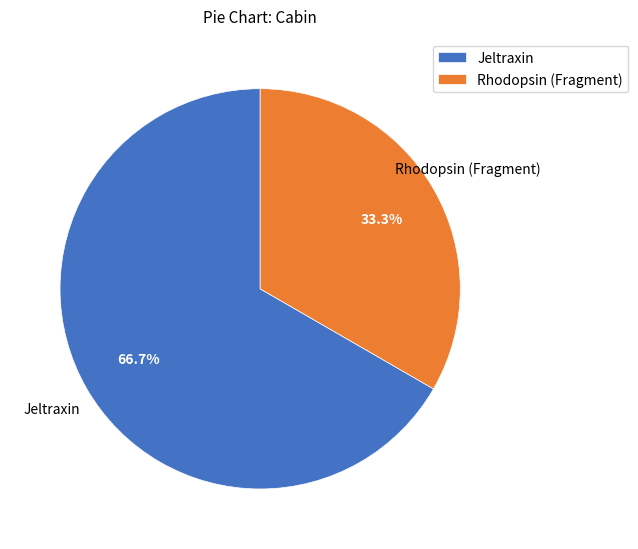

Count the number of slices in the pie.

2